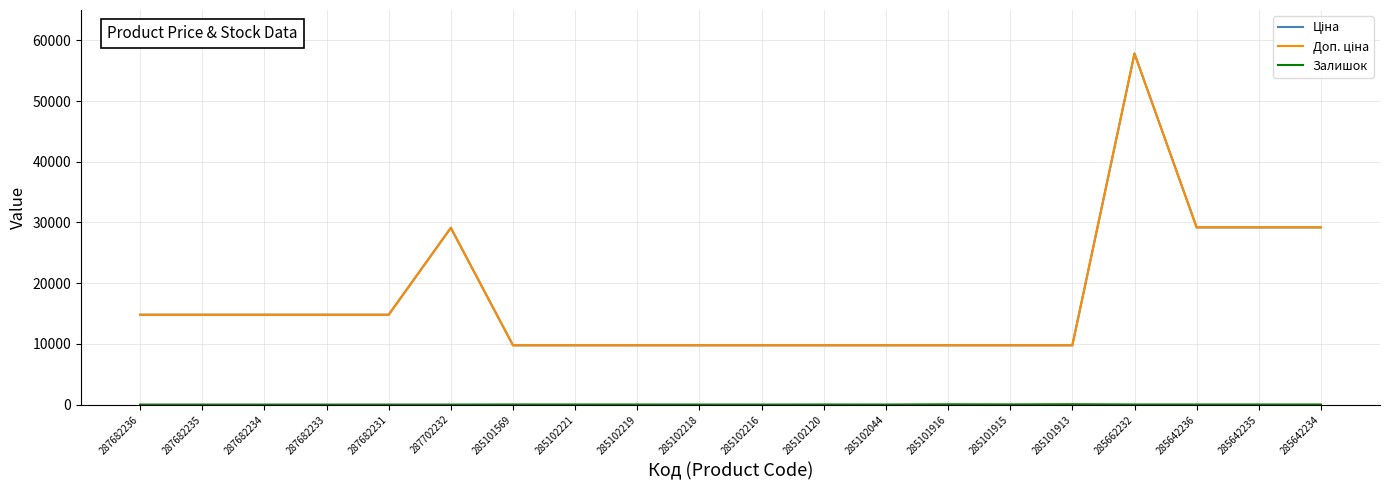

What value does the Залишок series have at 285102219?

14.0